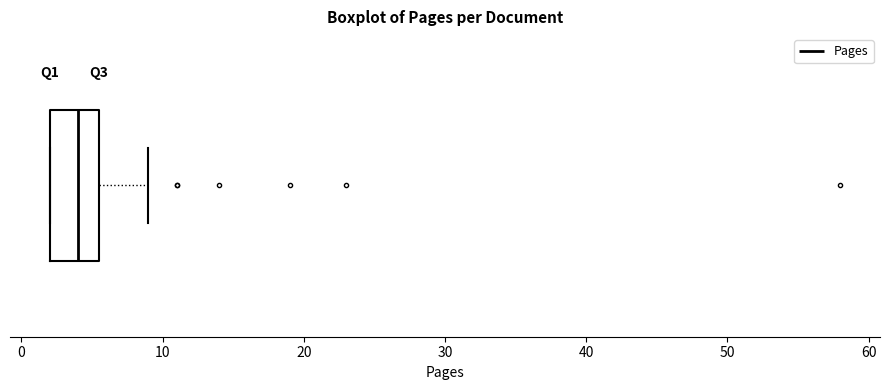

Where is the right edge of the box on the x-axis? The values are not printed on the chart, so give them approximately, as read against the axis.

6